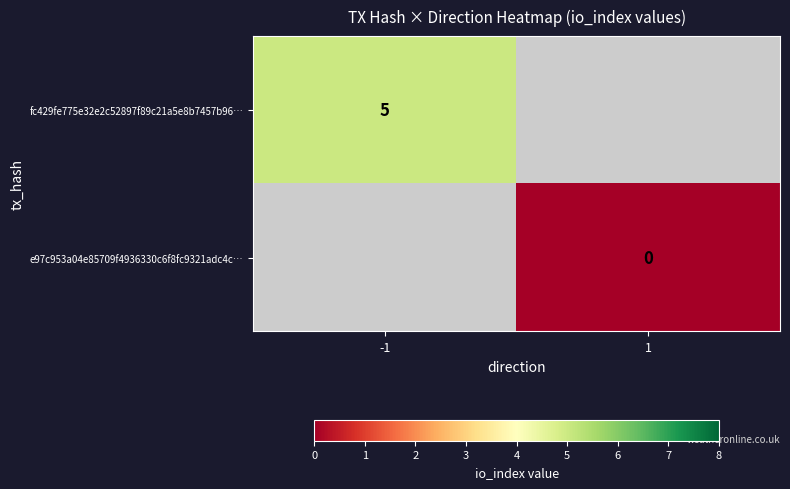

At which label does fc429fe775e32e2c52897f89c21a5e8b7457b96… reach its peak?

-1